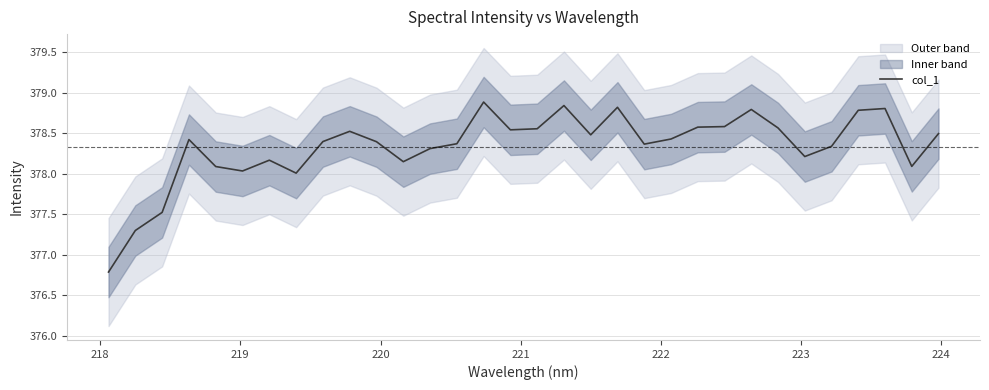

What is the minimum value for col_1?

376.8